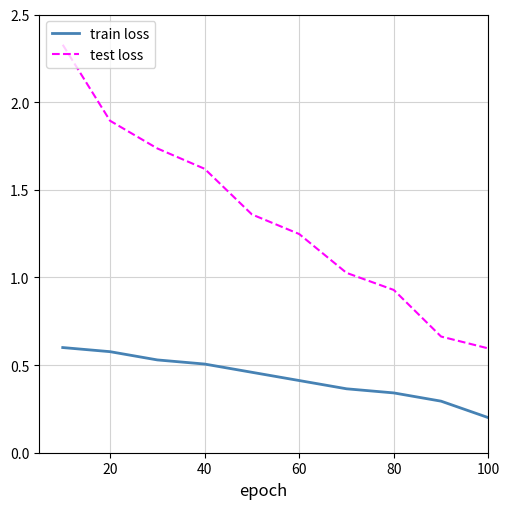

Rank the series by their average value, from lowest to highest.

train loss, test loss